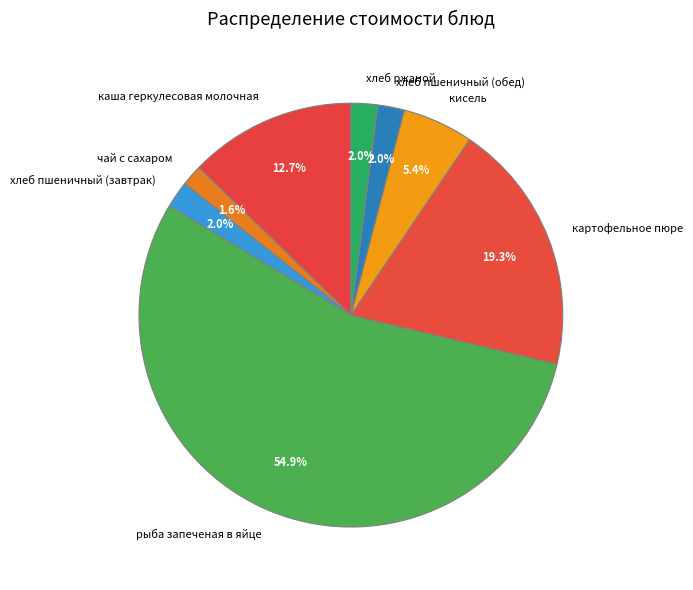

Is there any slice that represents more than half of the pie?

Yes